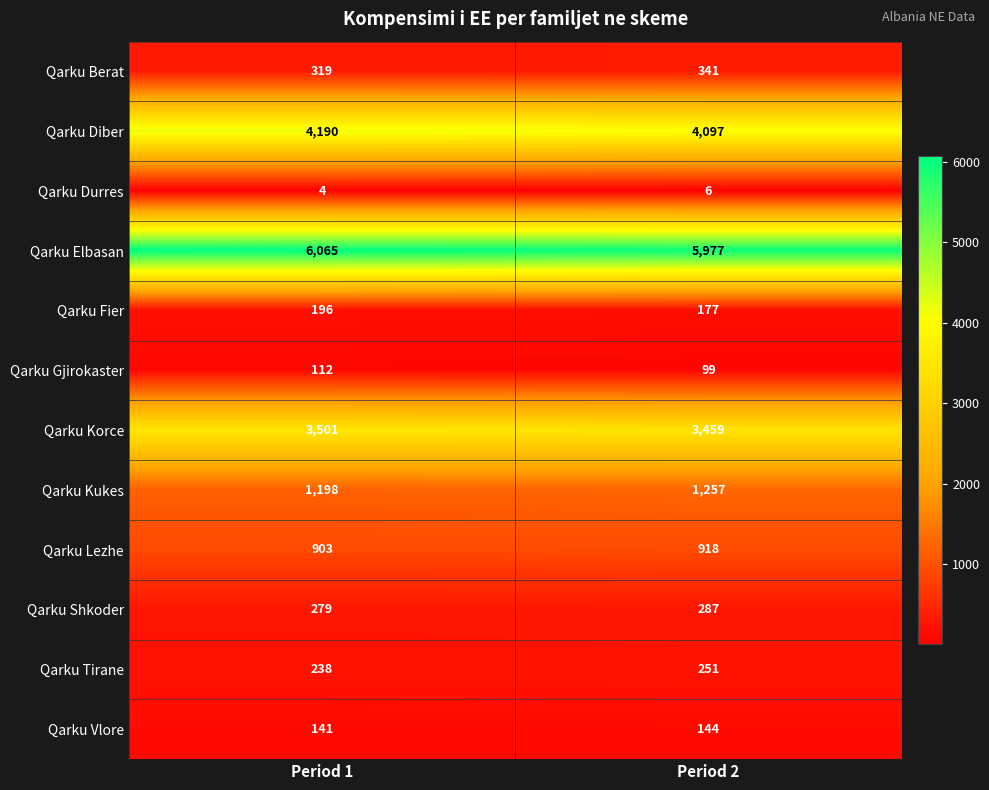

What value does the Qarku Durres series have at Period 2?

6